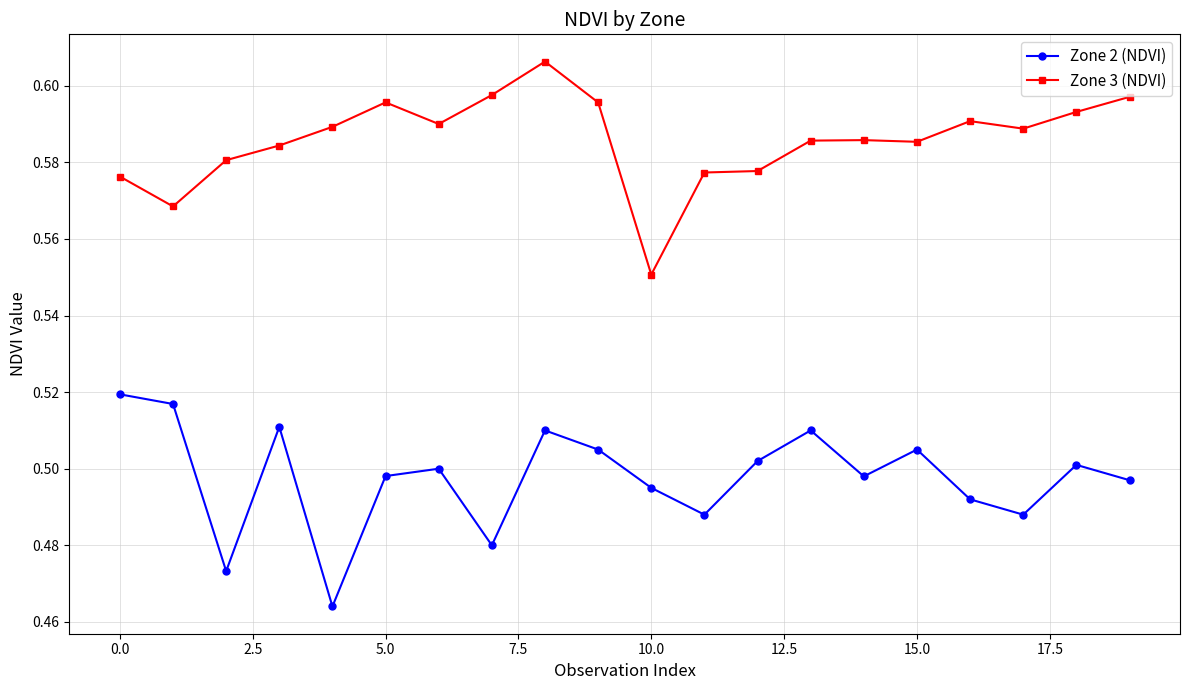

How many lines are shown in the chart?

2